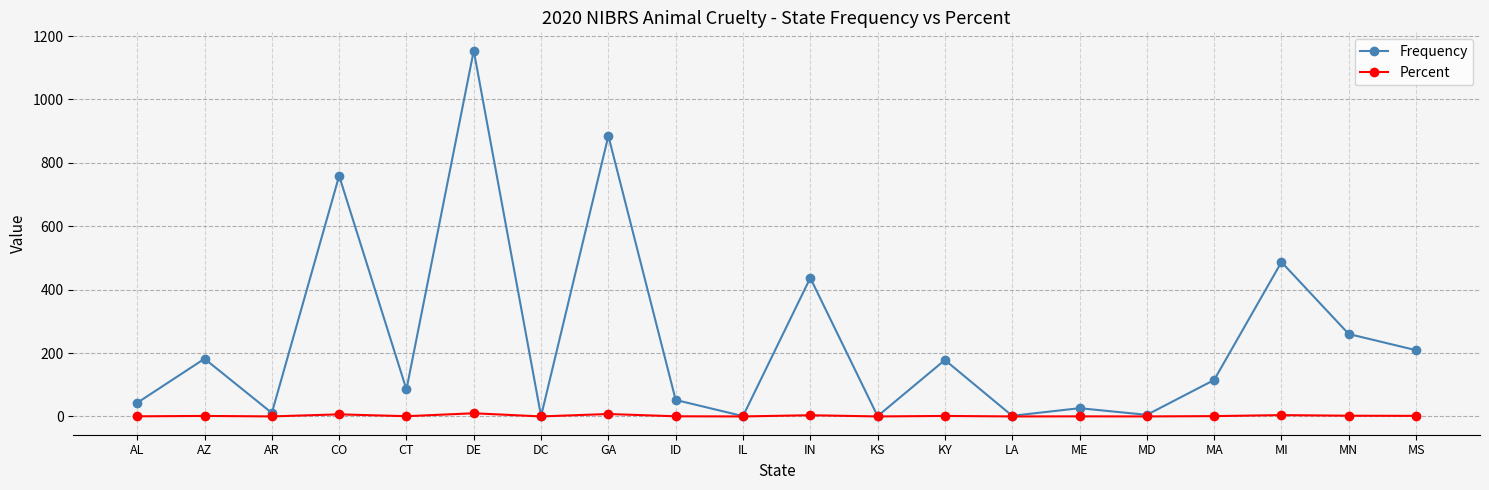

What is the label of the 19th point from the right?

AZ